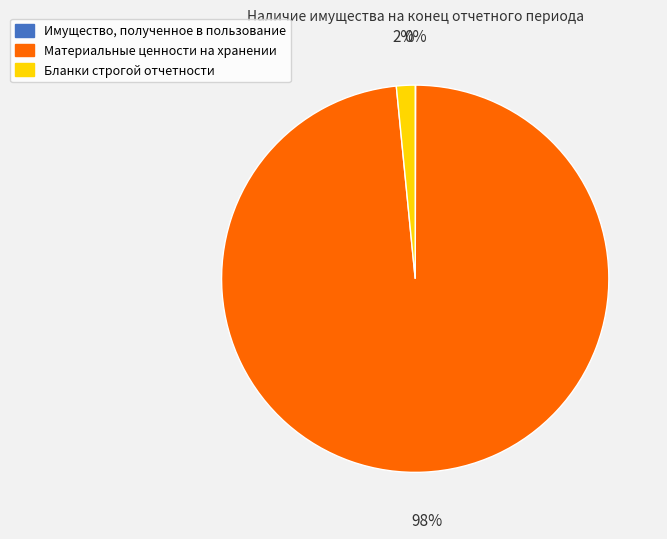

To the nearest percent, what is the combined percentage of Бланки строгой отчетности and Материальные ценности на хранении?

100%